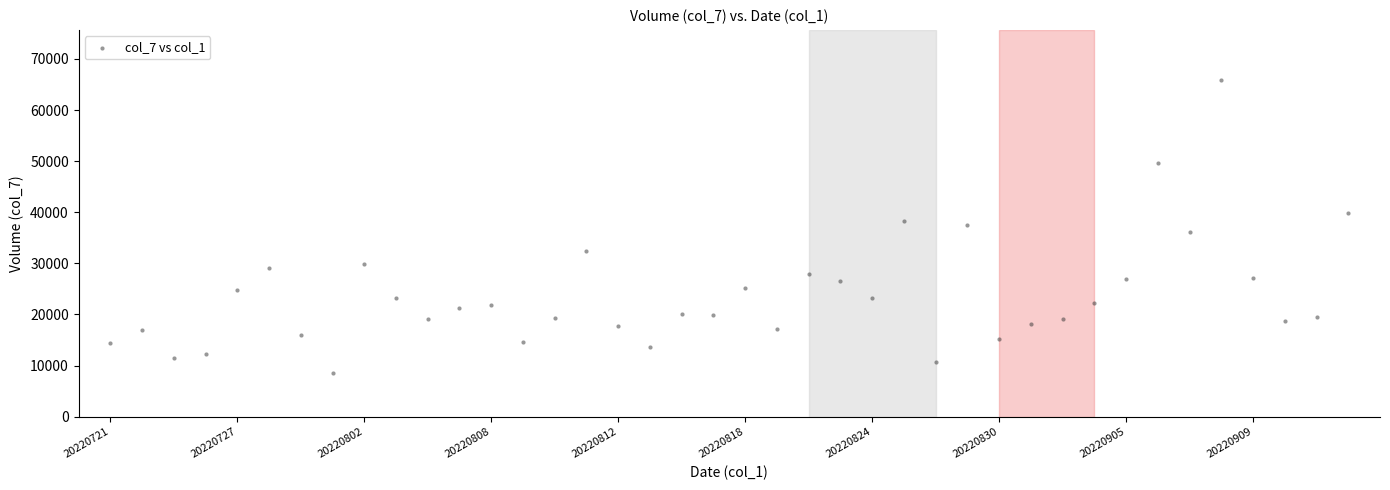

What is the range of Y values (max minus min)?

57193